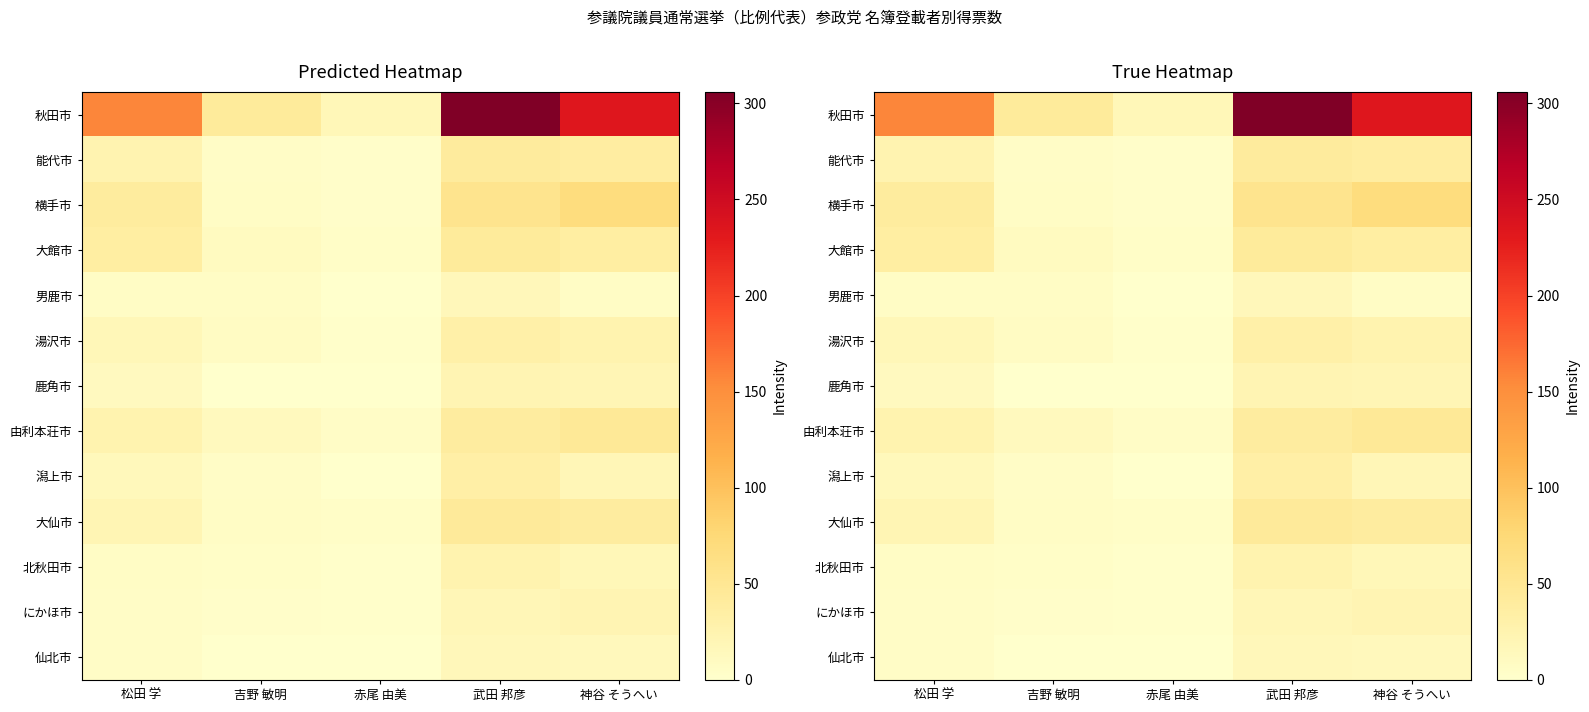

What is the difference between the second highest and second lowest values in the 仙北市 series?

12.3